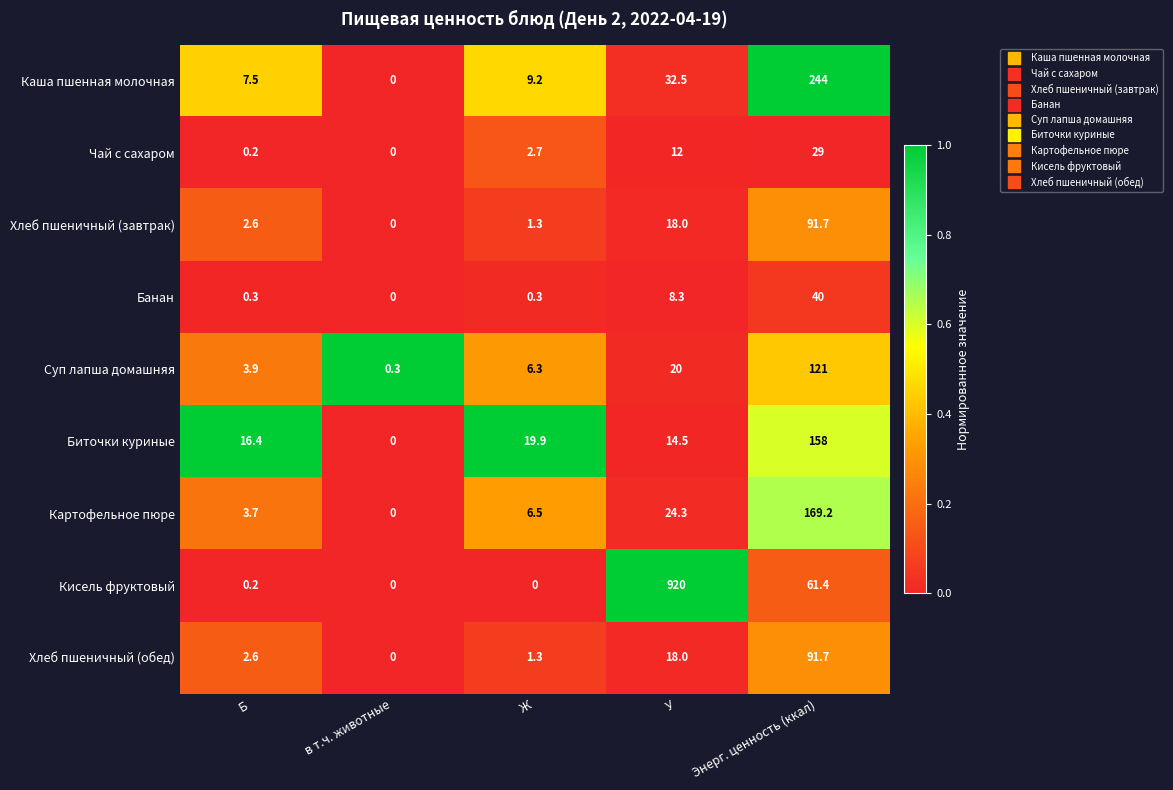

At how many categories does at least one series exceed 0?

5